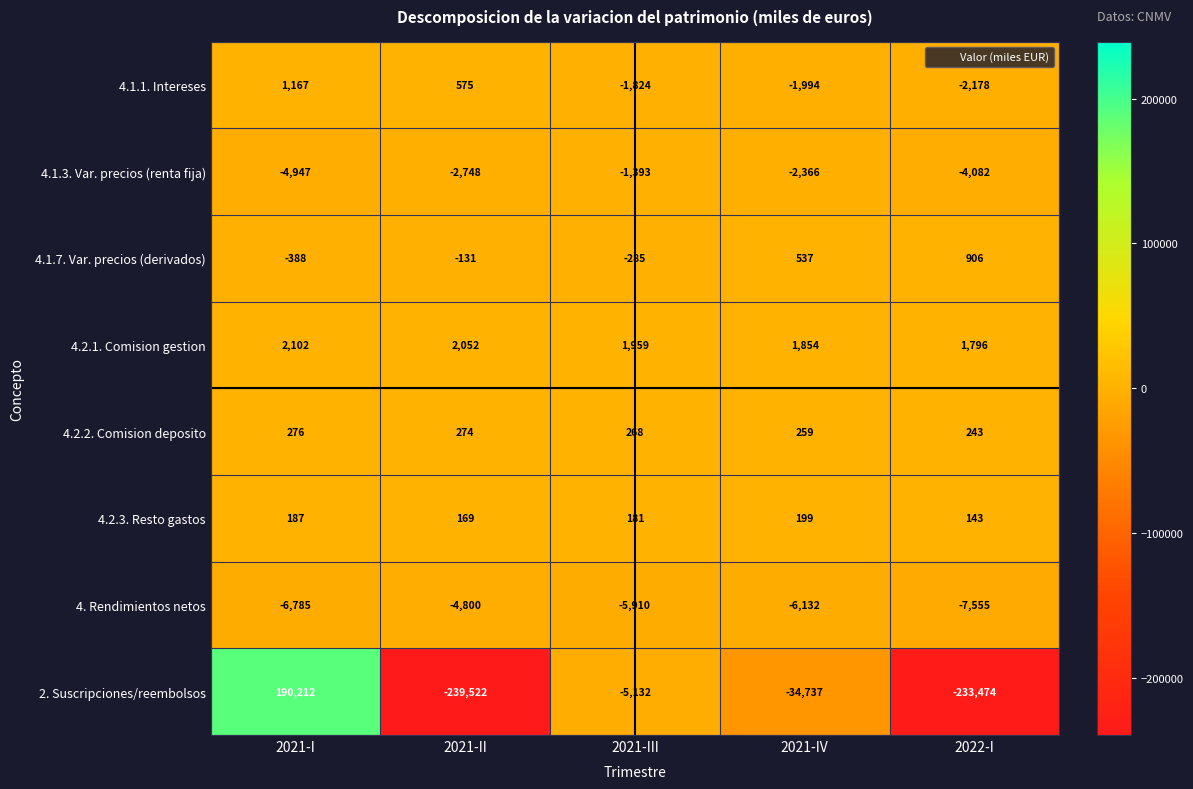

Rank the series by their maximum value, from lowest to highest.

4. Rendimientos netos, 4.1.3. Var. precios (renta fija), 4.2.3. Resto gastos, 4.2.2. Comision deposito, 4.1.7. Var. precios (derivados), 4.1.1. Intereses, 4.2.1. Comision gestion, 2. Suscripciones/reembolsos